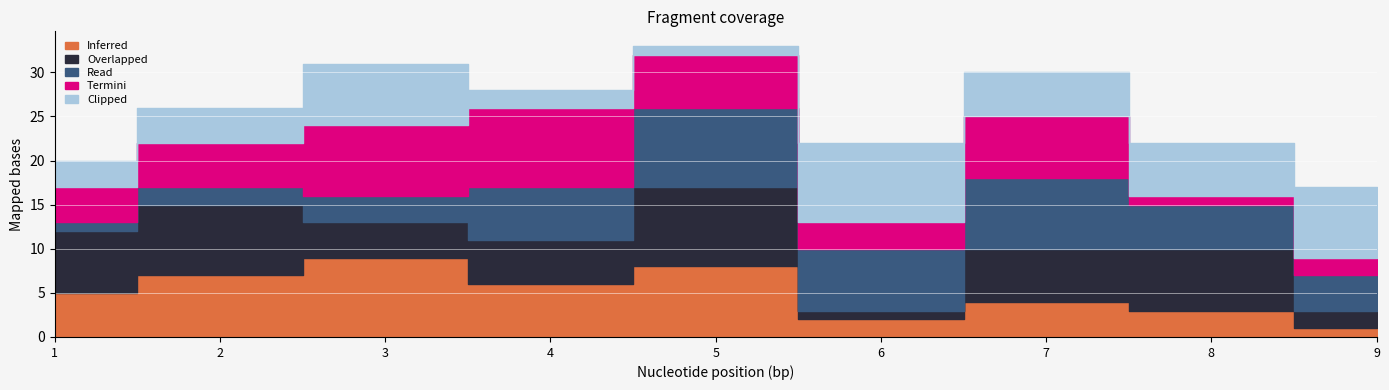

After their last crossing, which series has the higher values: Clipped or Overlapped?

Clipped